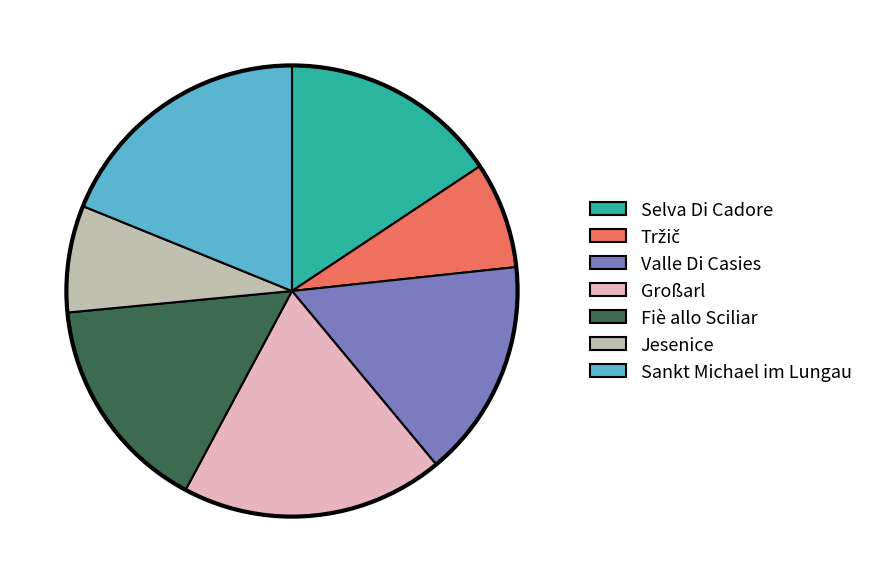

Do Selva Di Cadore and Jesenice together represent more than half of the pie?

No